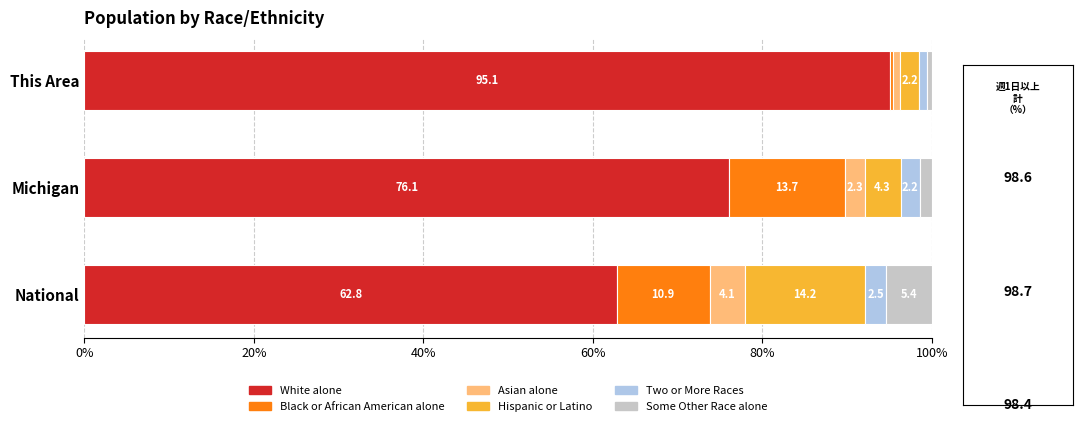

Which category has the lowest value in the White alone series?

National